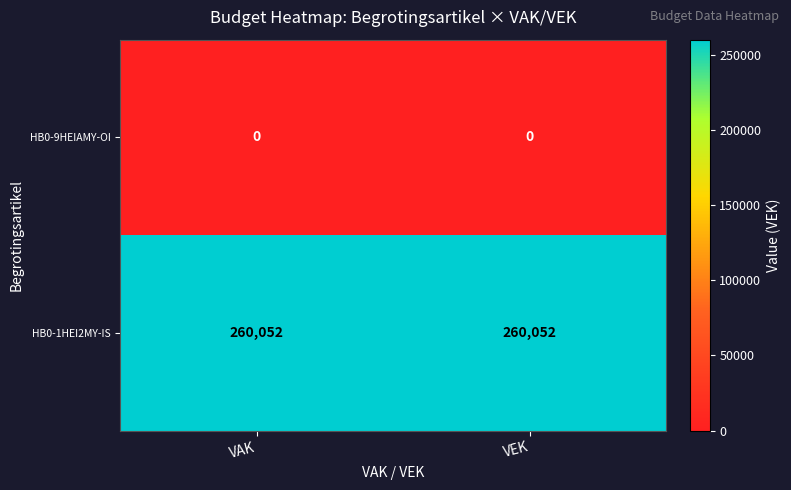

Reading left to right, list all the values displayed in this chart.

HB0-9HEIAMY-OI: 0	0
HB0-1HEI2MY-IS: 260052	260052